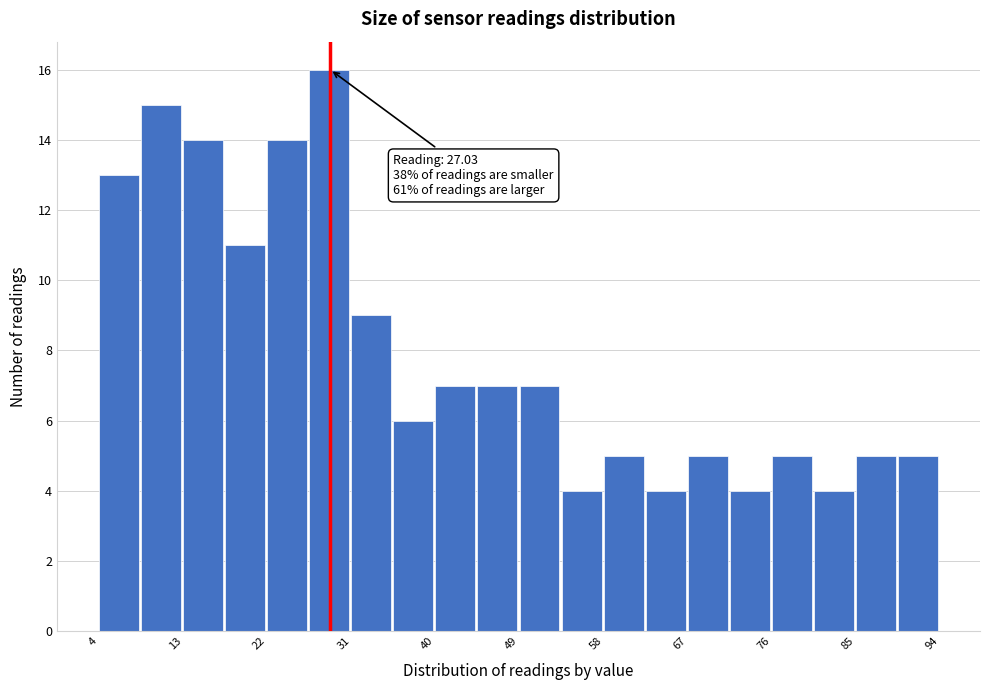

Over which range of the x-axis is the bar tallest?

26 to 31